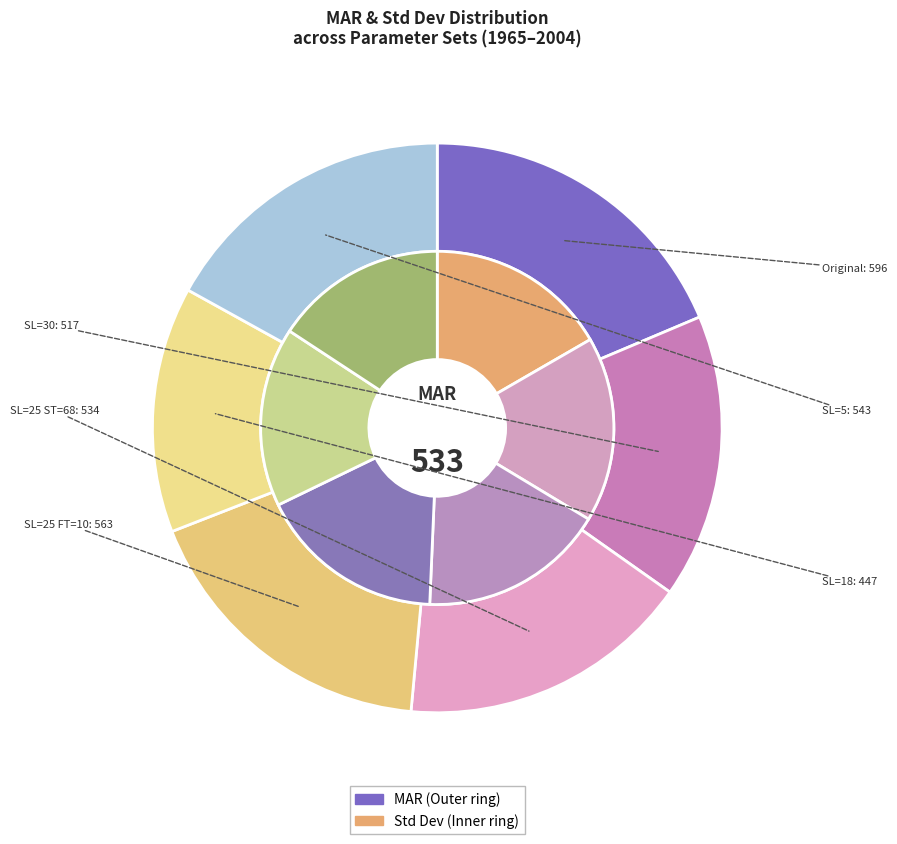

True or false: SL=5 accounts for 17% of the total.

True